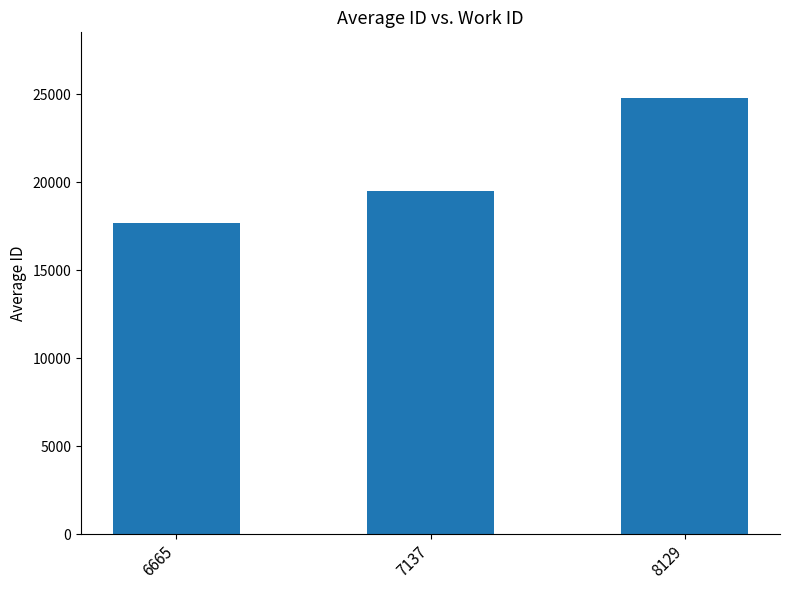

Rank the categories by value from highest to lowest.

8129, 7137, 6665